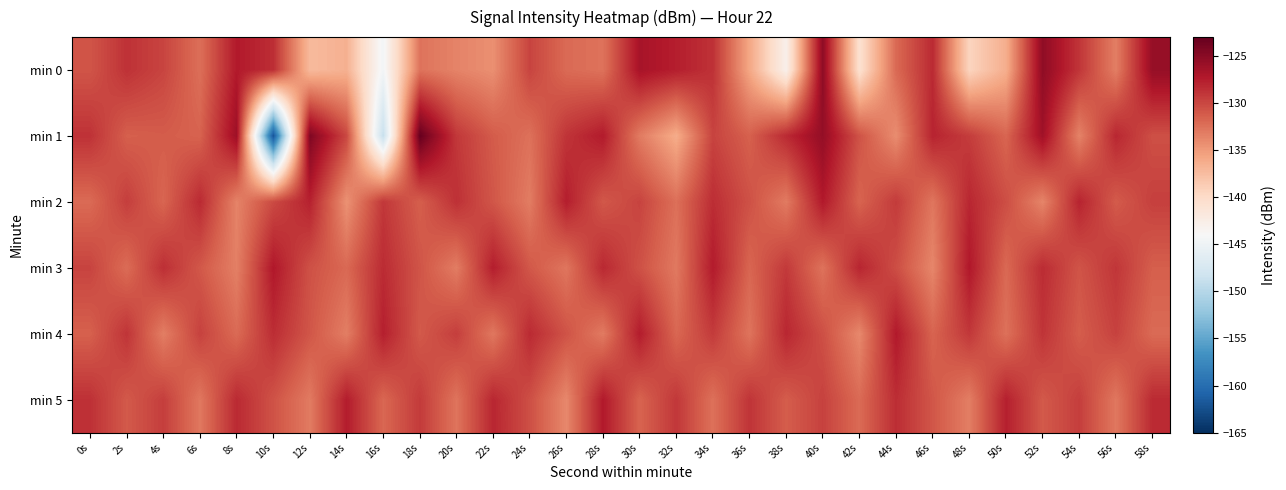

List the series in order of their peak value, lowest first.

min 2, min 4, min 5, min 3, min 0, min 1